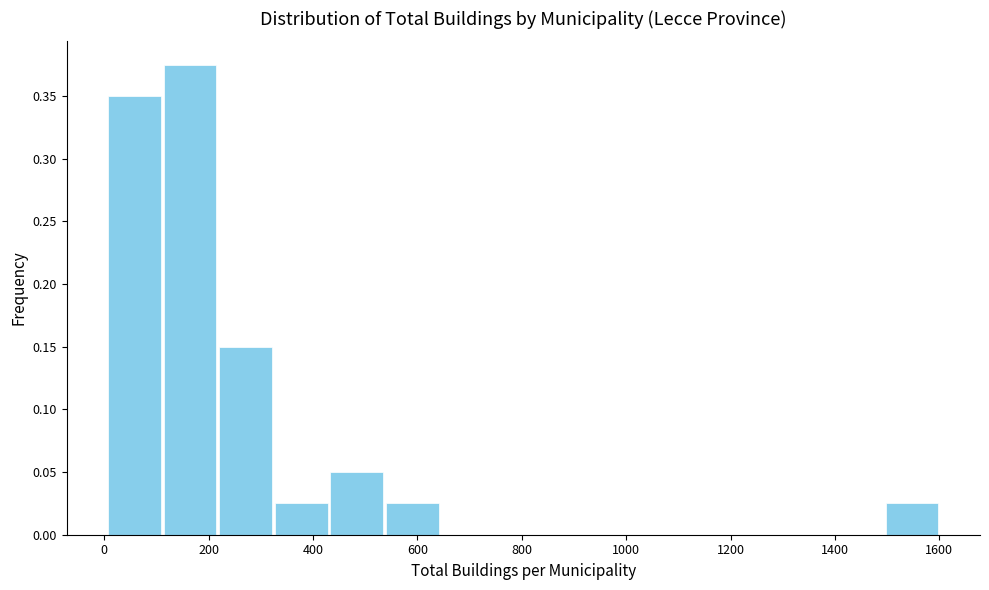

How tall is the bar that spans 120 to 220 on the x-axis? Neither the bar edges nor the heights are printed on the chart, so give them approximately, as read against the axes.

0.375